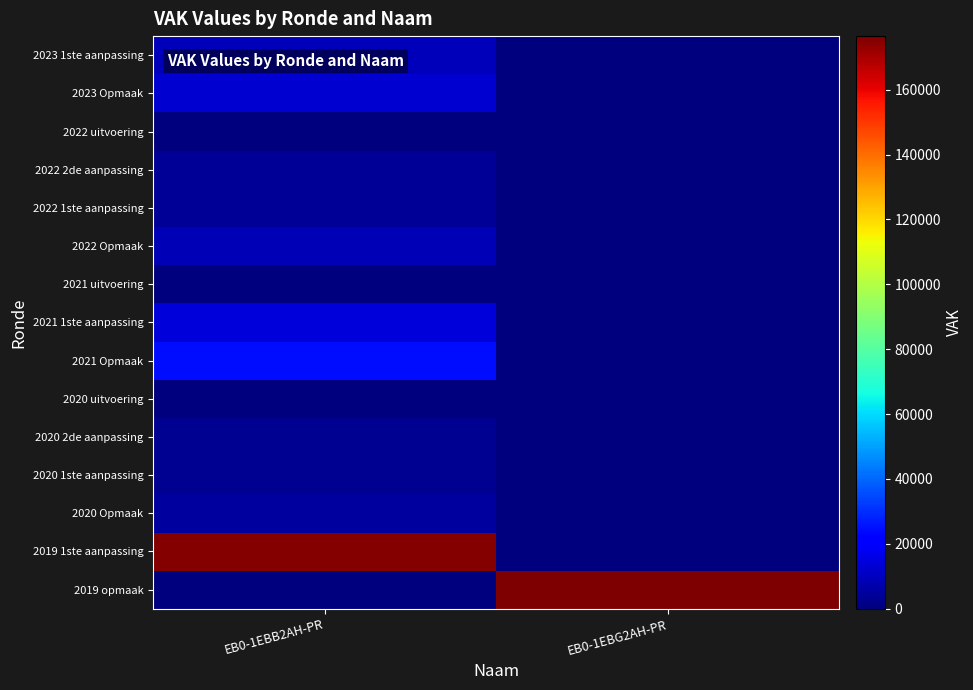

Which series changed the most between EB0-1EBB2AH-PR and EB0-1EBG2AH-PR?

2019 opmaak